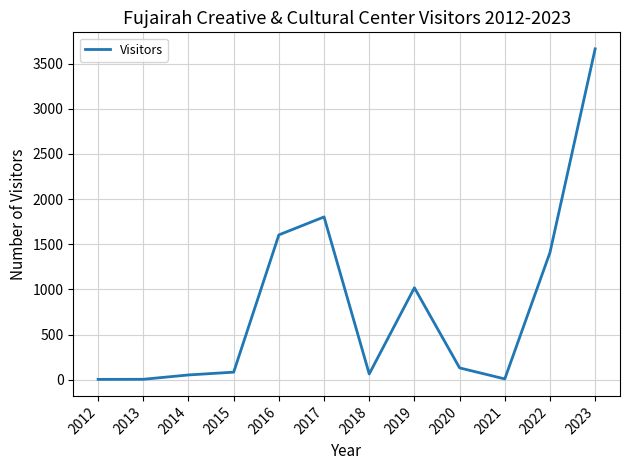

How many lines are shown in the chart?

1